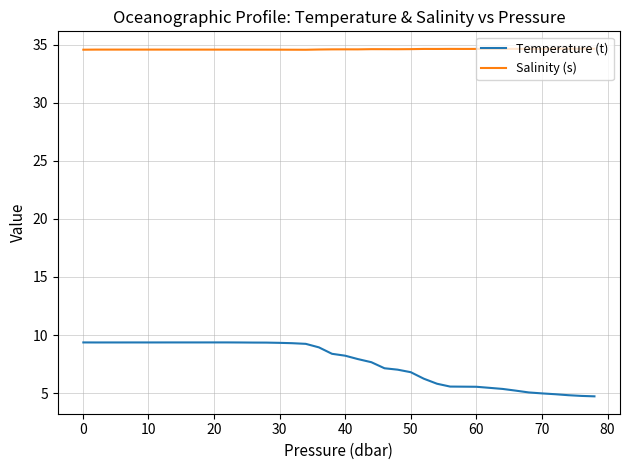

Which series has the largest range (max minus min)?

Temperature (t)